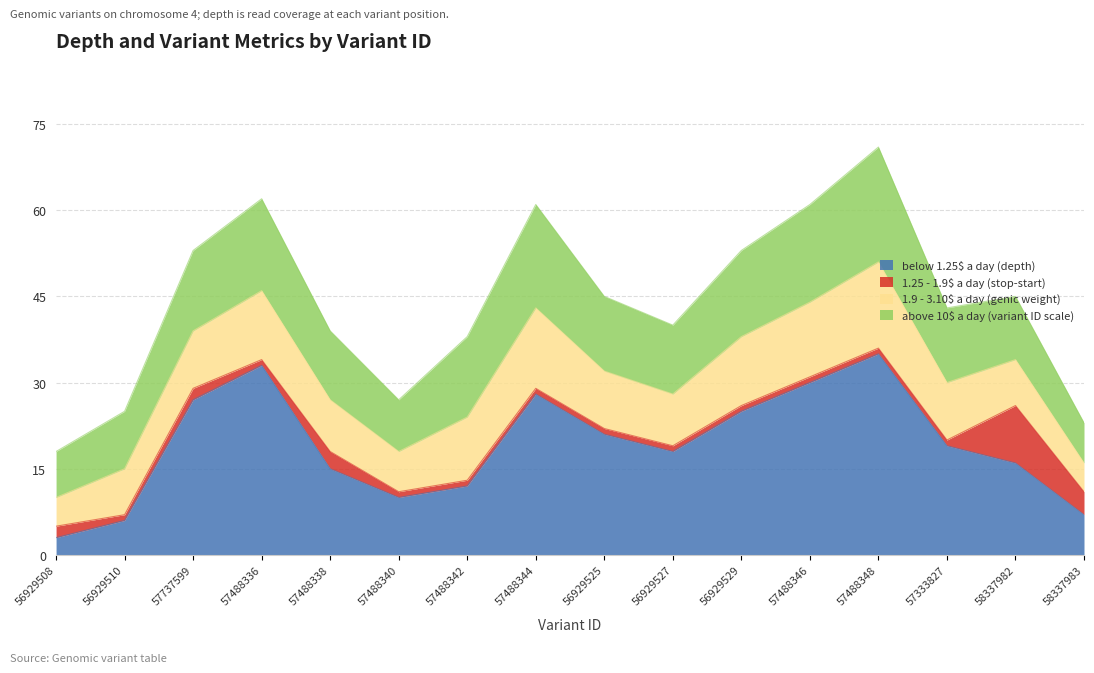

Which has a higher value, 57488338 or 57333827?

57333827